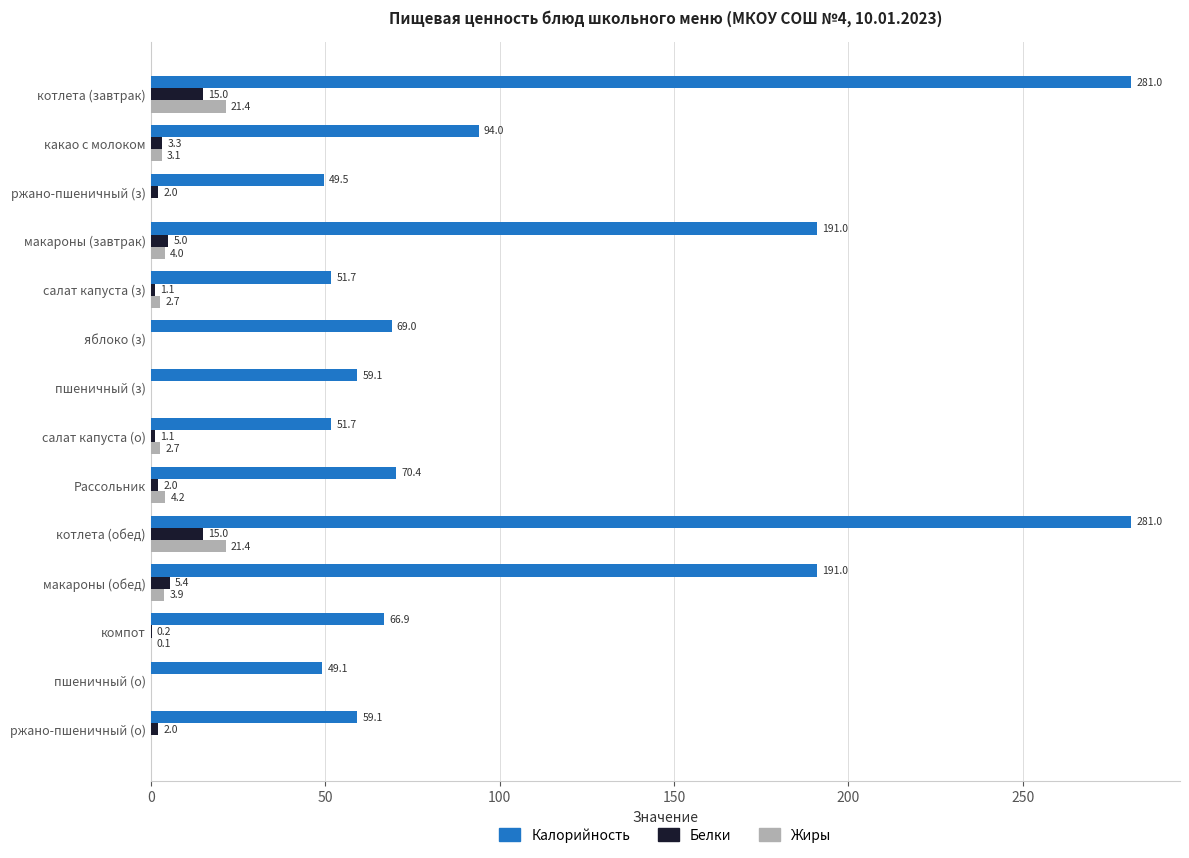

What is the total value across all series at салат капуста (о)?

55.5